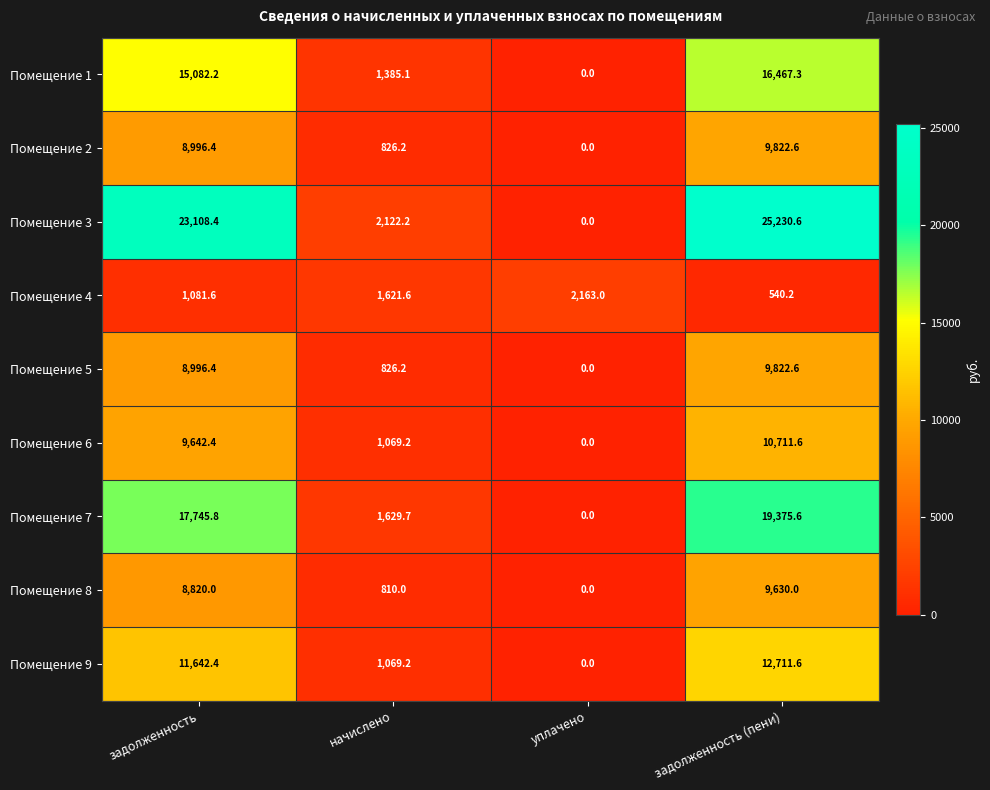

Count the number of data series in this chart.

9